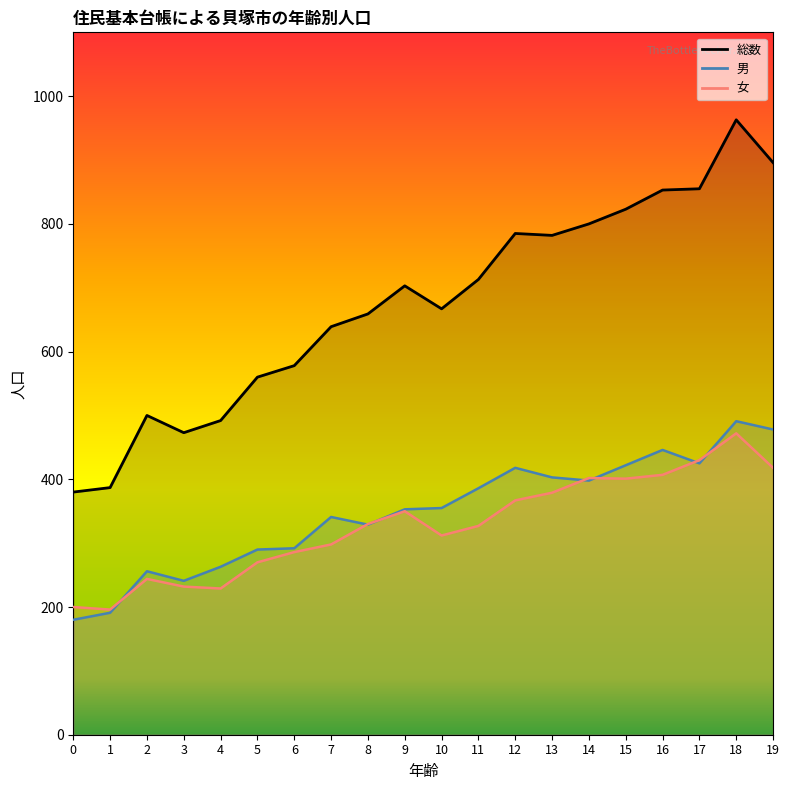

True or false: 総数 and 男 cross at least once.

False